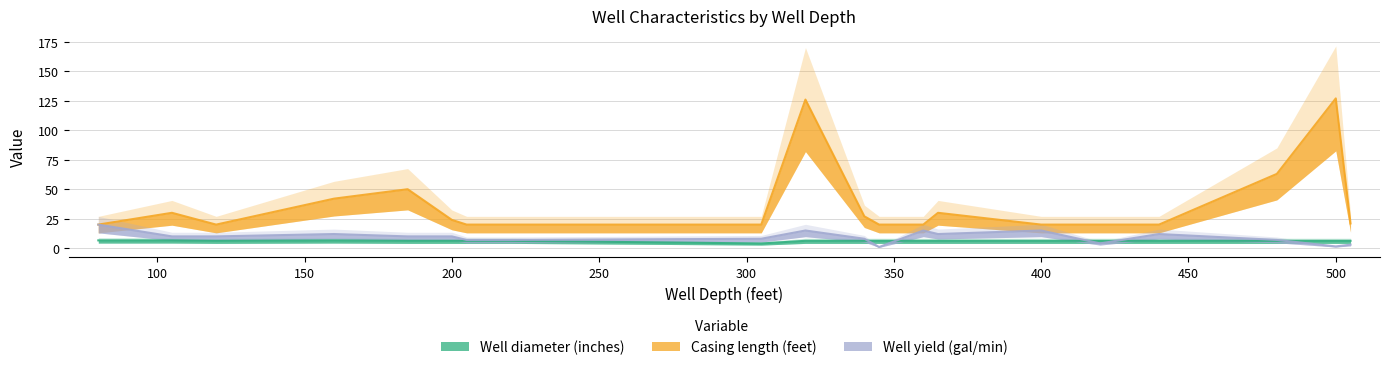

Which series has the largest total across all categories?

Casing length (feet)